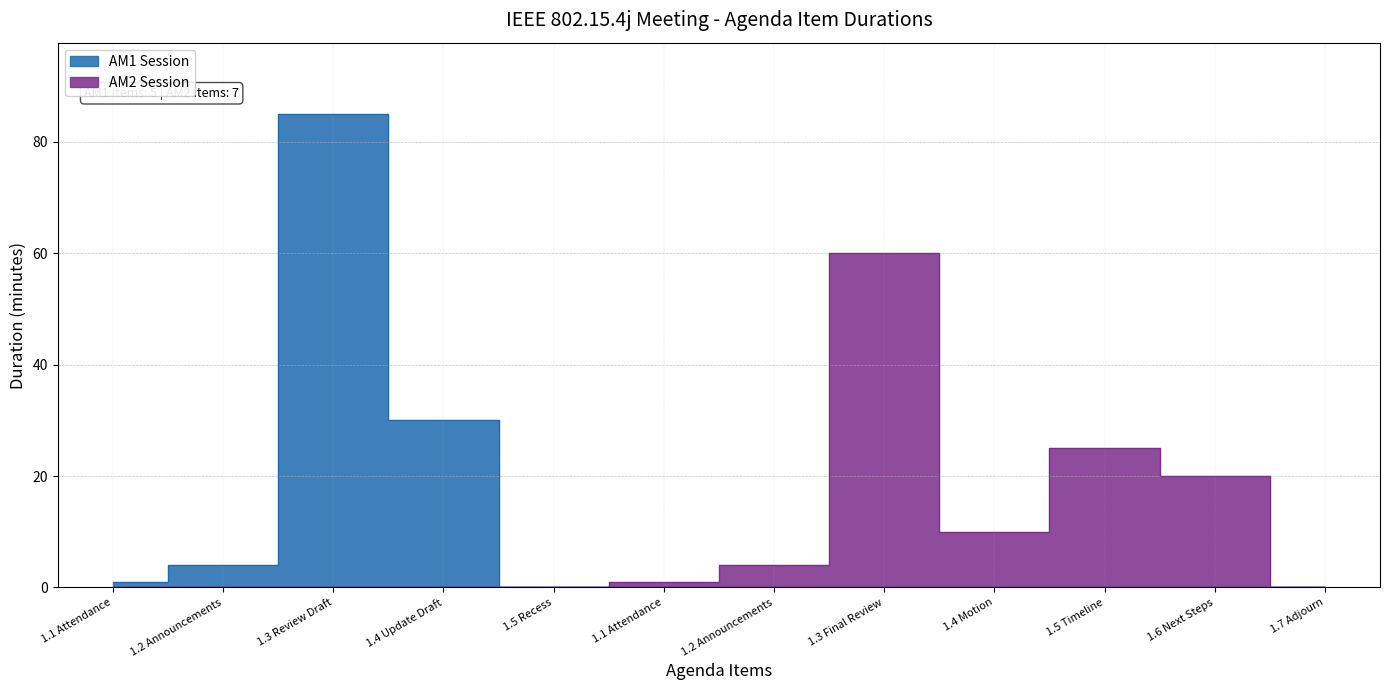

What is the greatest value displayed?

85